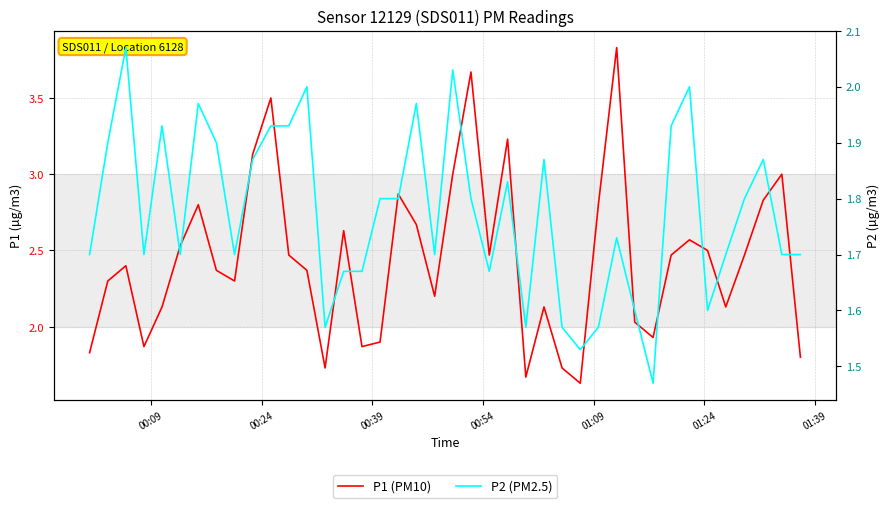

Is the value of P1 (PM10) at 20 greater than the value of P2 (PM2.5) at 8?

Yes